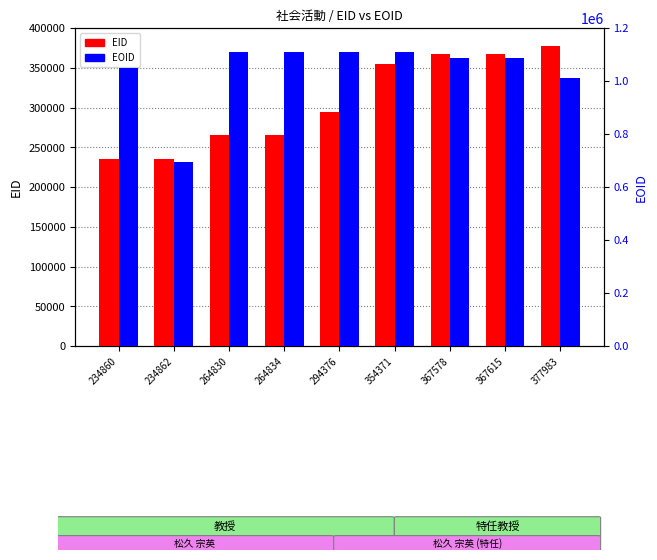

Which category has the highest value in the EID series?

377983